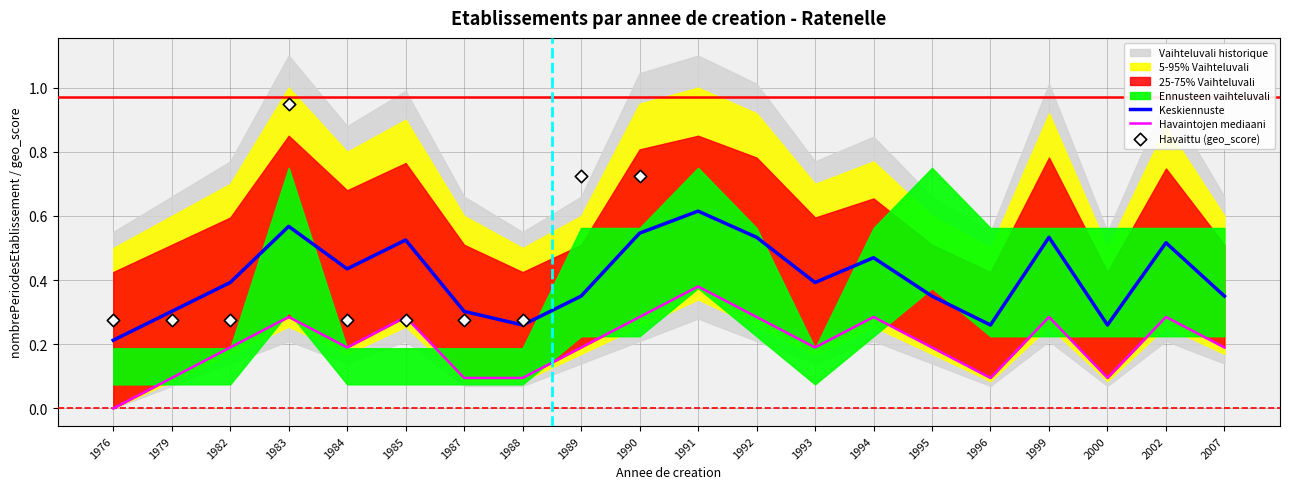

Is it true that Keskiennuste equals 0.7 at 1999?

False